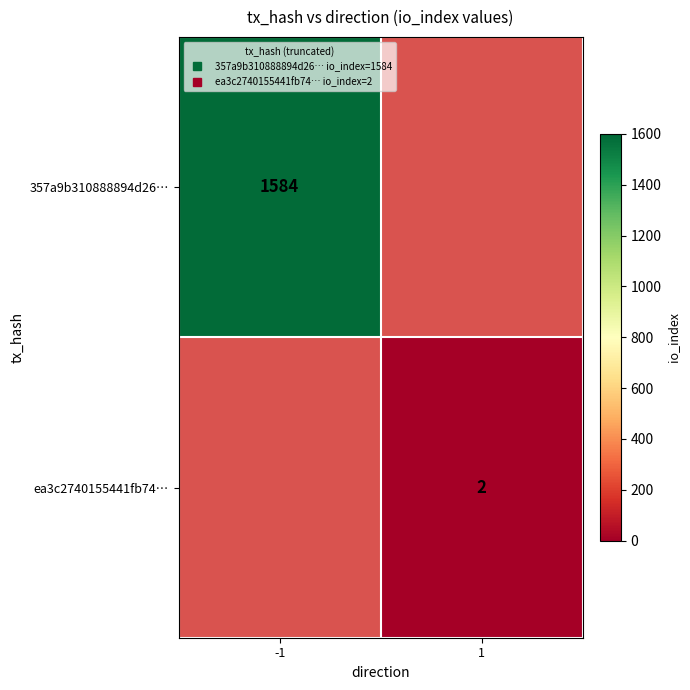

What is the smallest value displayed?

2.0